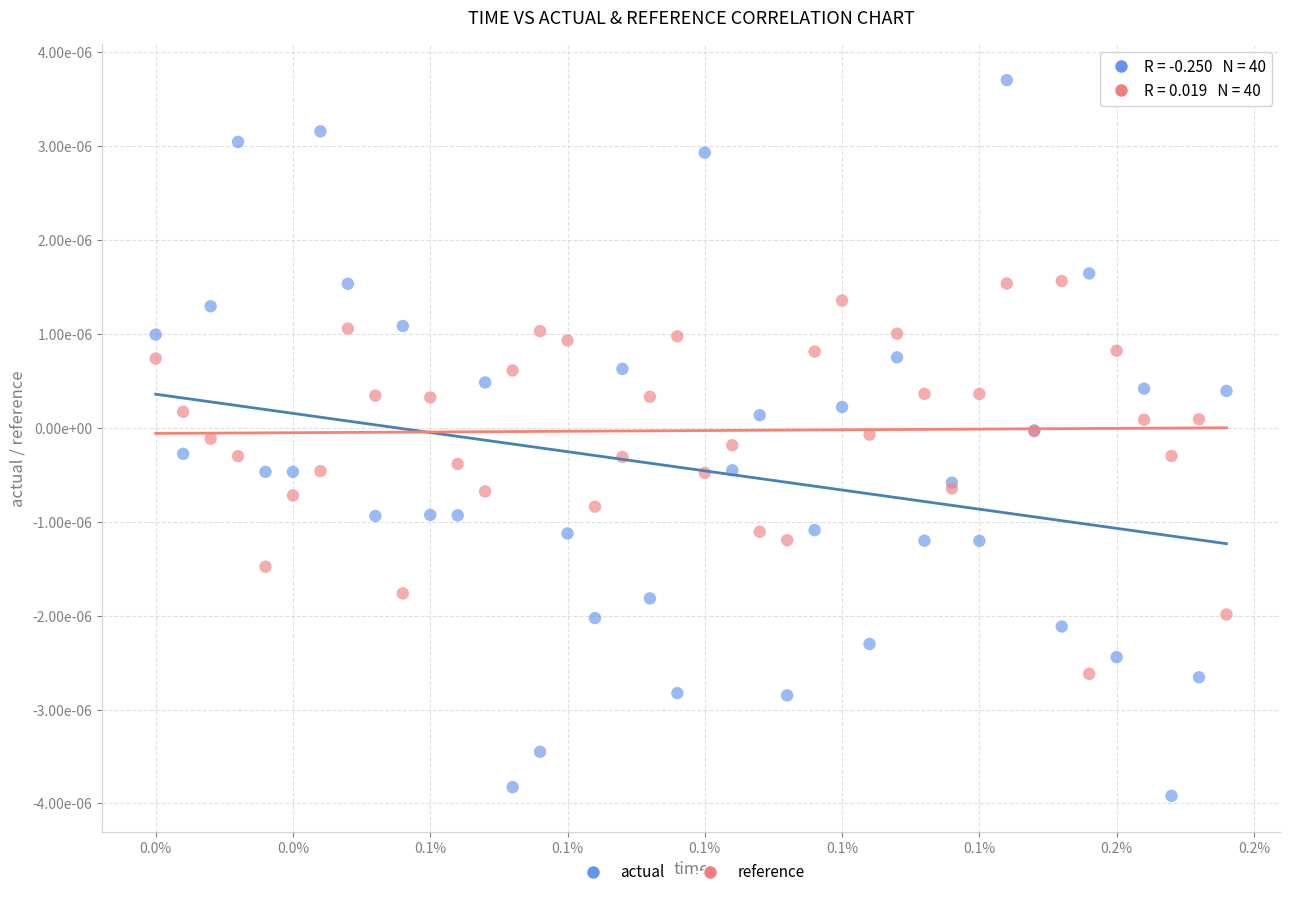

Which series reaches the minimum Y coordinate?

actual